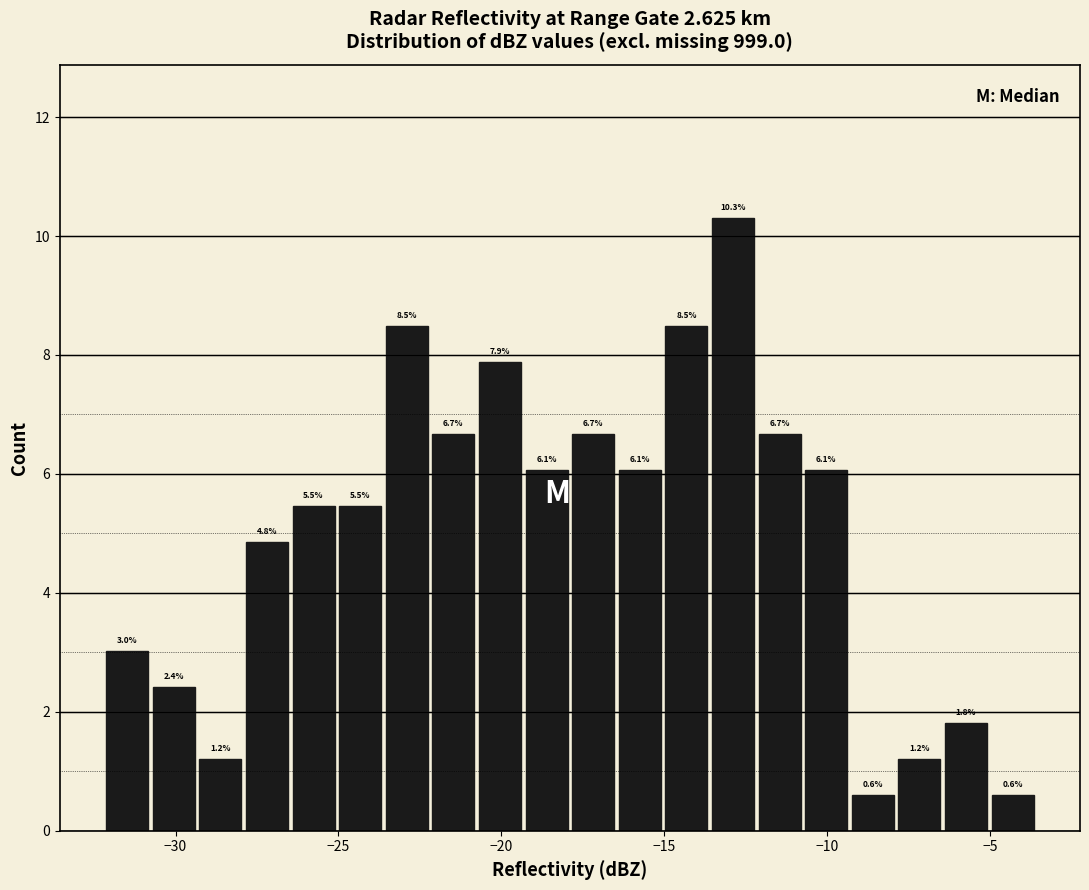

Around what value on the x-axis is the tallest bar? Give the approximate position of its centre, as read against the axis.

-13.0